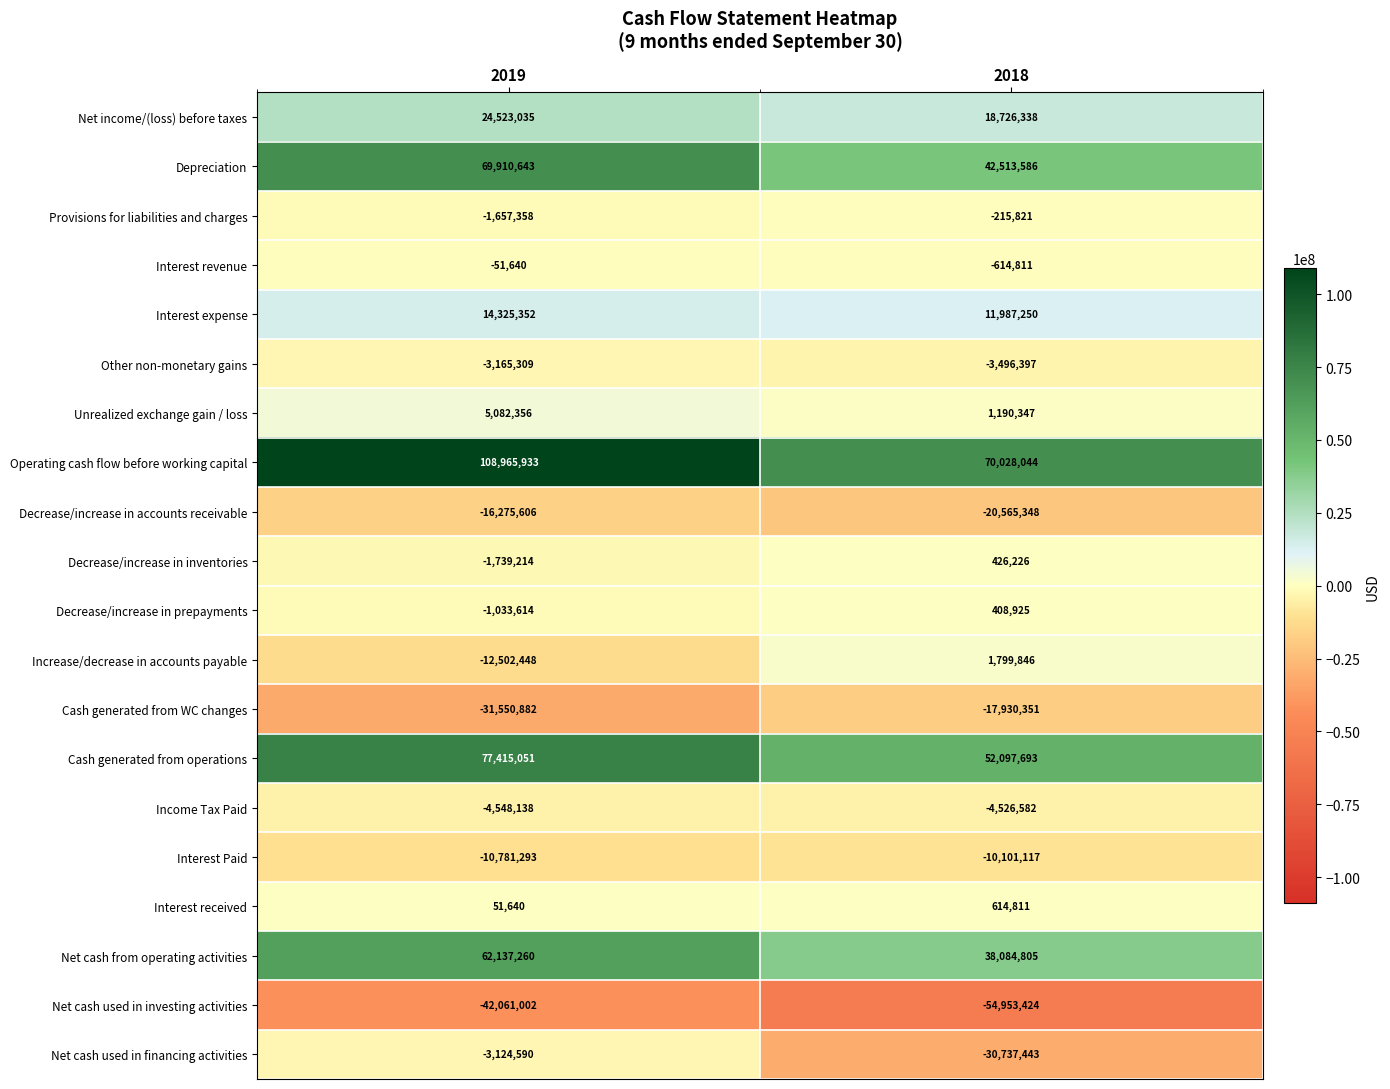

Which series changed the most between 2019 and 2018?

Operating cash flow before working capital